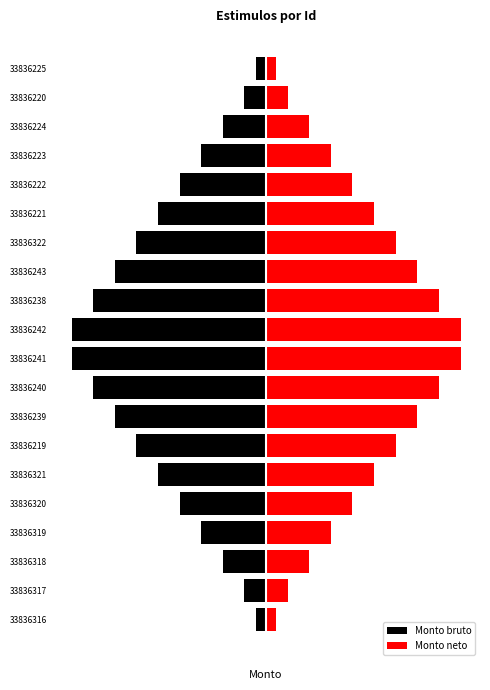

List the labels in order of Monto neto value, largest first.

33836241, 33836242, 33836240, 33836238, 33836239, 33836243, 33836219, 33836322, 33836321, 33836221, 33836320, 33836222, 33836319, 33836223, 33836318, 33836224, 33836317, 33836220, 33836316, 33836225